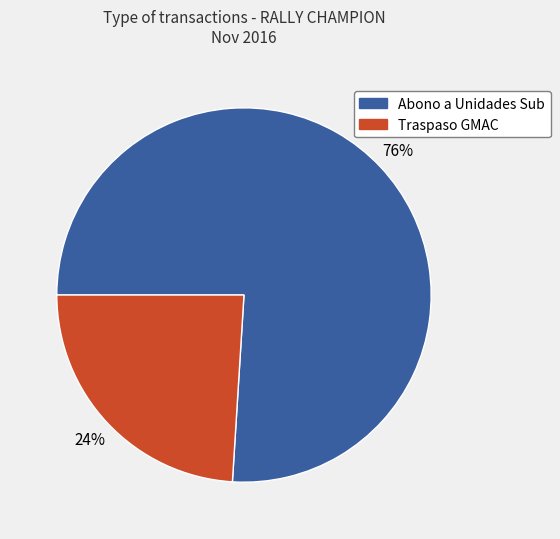

Count the number of slices in the pie.

2